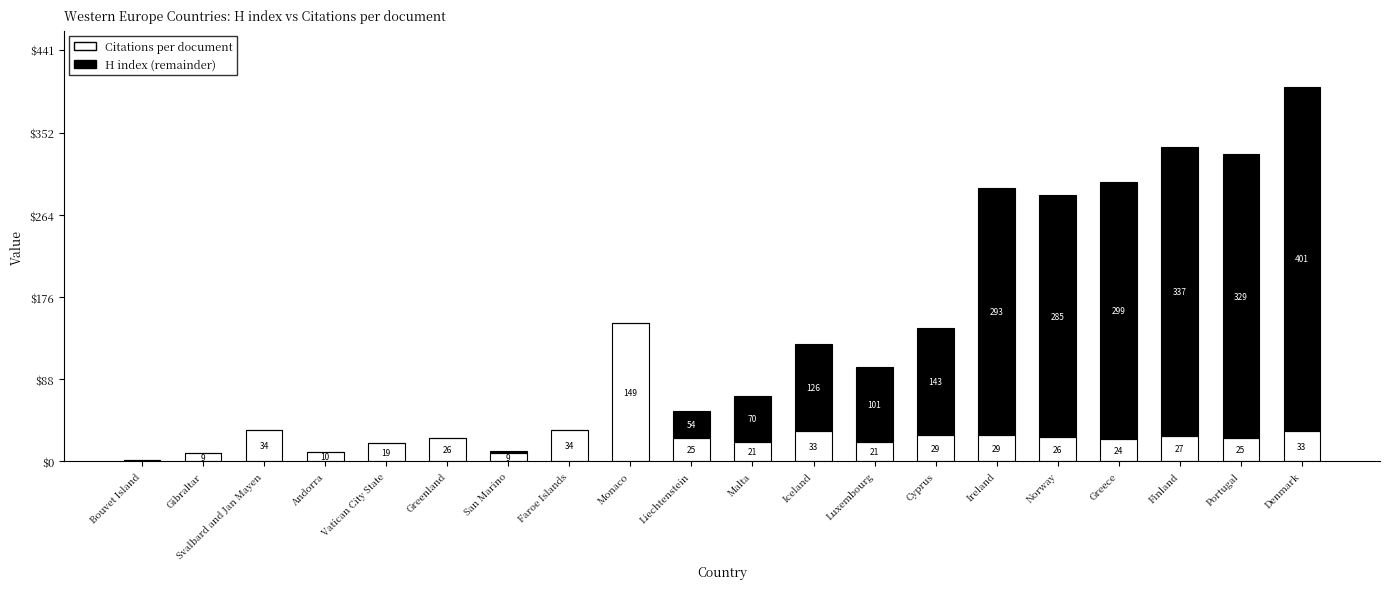

Are the bars horizontal?

No